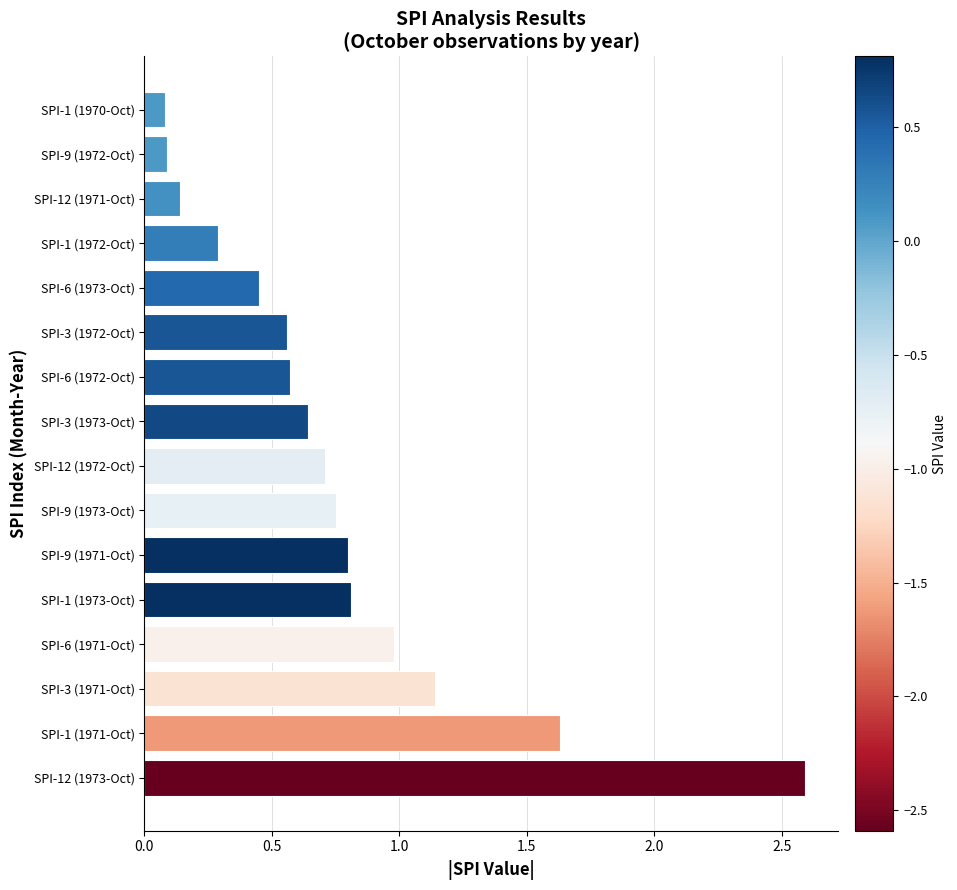

What is the difference between the maximum and minimum values?

2.5